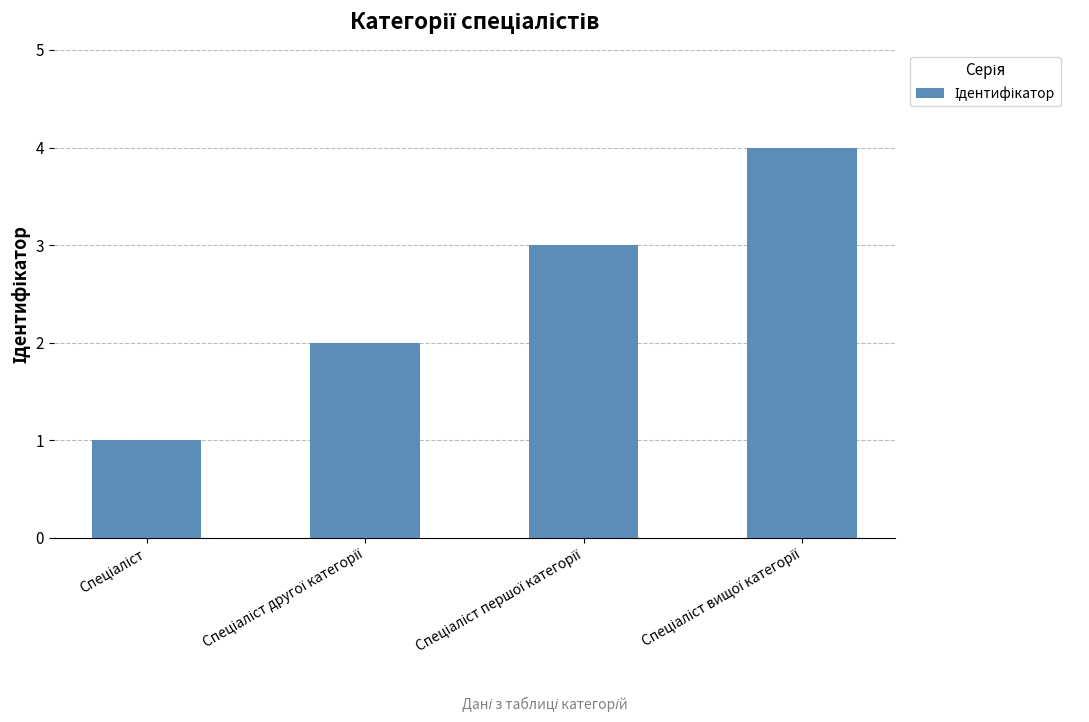

What is the sum of all values?

10